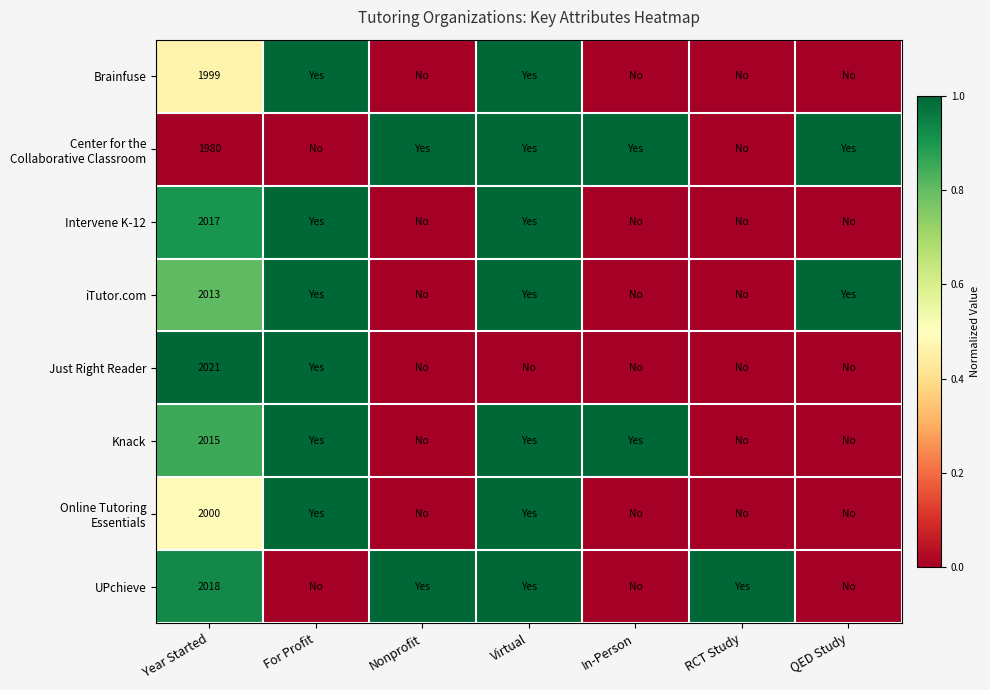

Which has a higher value, In-Person or Virtual?

Virtual